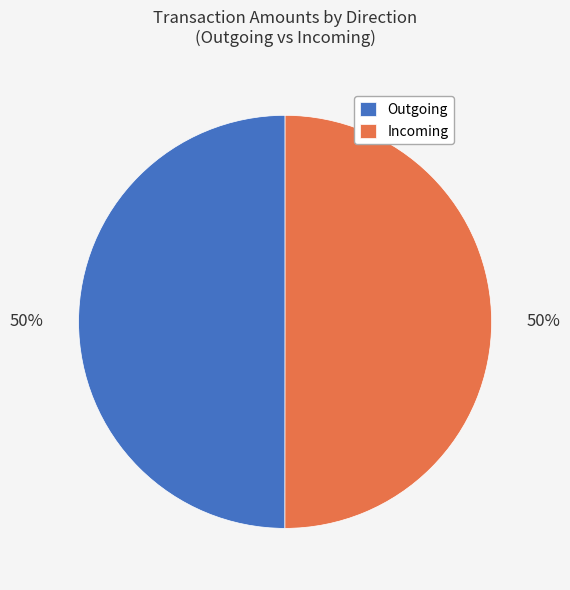

To the nearest percent, what is the combined percentage of Outgoing and Incoming?

100%